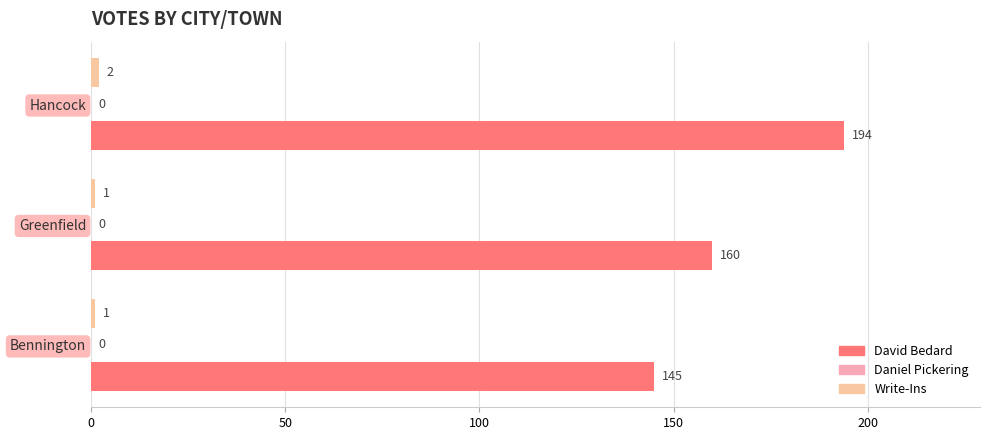

Between Greenfield and Hancock, which series saw the biggest shift?

David Bedard